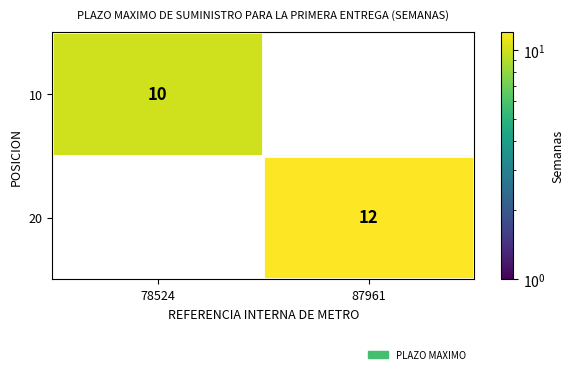

Is it true that 10 equals 10 at 78524?

True